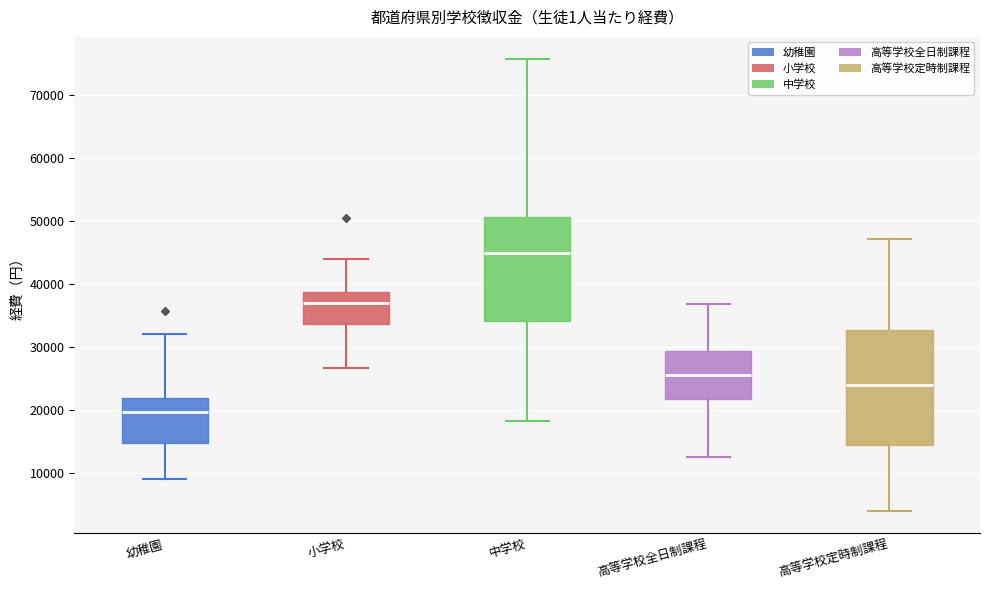

Reading left to right, transcribe this box plot: for each box, give where its median line is, the range the box spans, and where its two whiskers end, as read against the y-axis. The values are not printed on the chart, so give them approximately, as read against the axis.

幼稚園: median 20000, box 15000 to 22000, whiskers 9000 to 32000
小学校: median 37000, box 34000 to 39000, whiskers 27000 to 44000
中学校: median 45000, box 34000 to 51000, whiskers 18000 to 76000
高等学校全日制課程: median 26000, box 22000 to 29000, whiskers 12000 to 37000
高等学校定時制課程: median 24000, box 14000 to 33000, whiskers 4000 to 47000